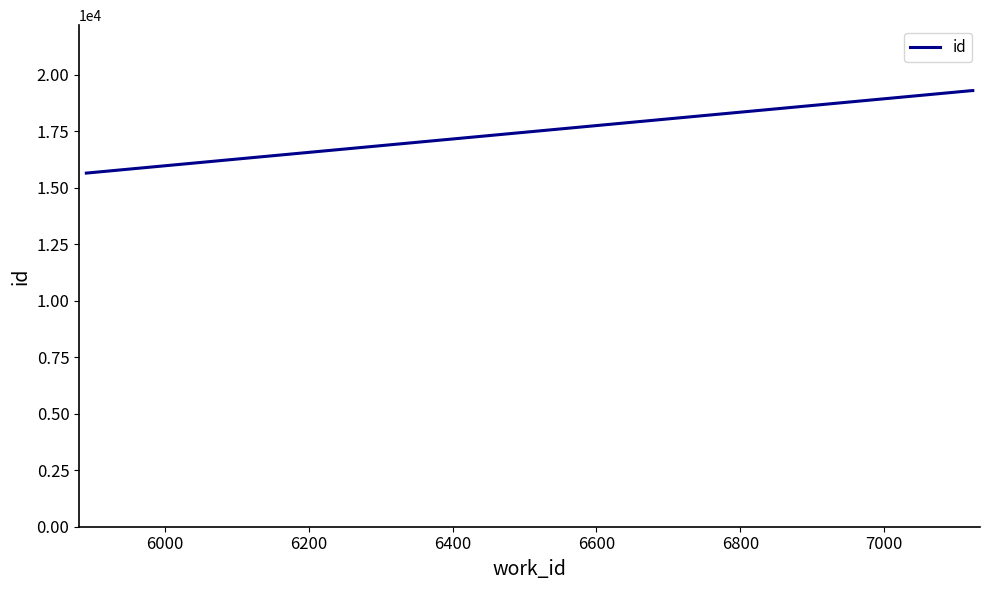

What is the greatest value displayed?

19299